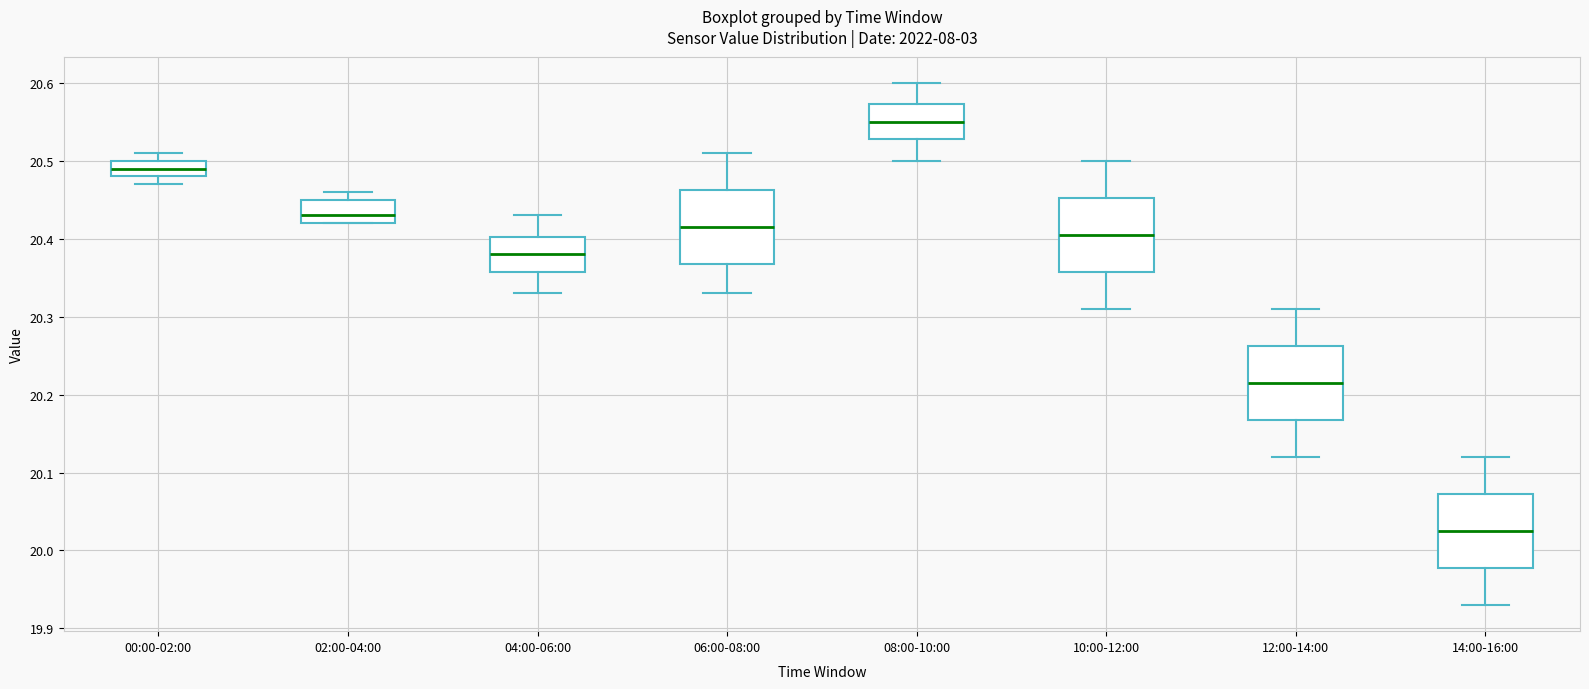

Where does the median line of the box for 10:00-12:00 sit on the y-axis? The values are not printed on the chart, so give them approximately, as read against the axis.

20.41